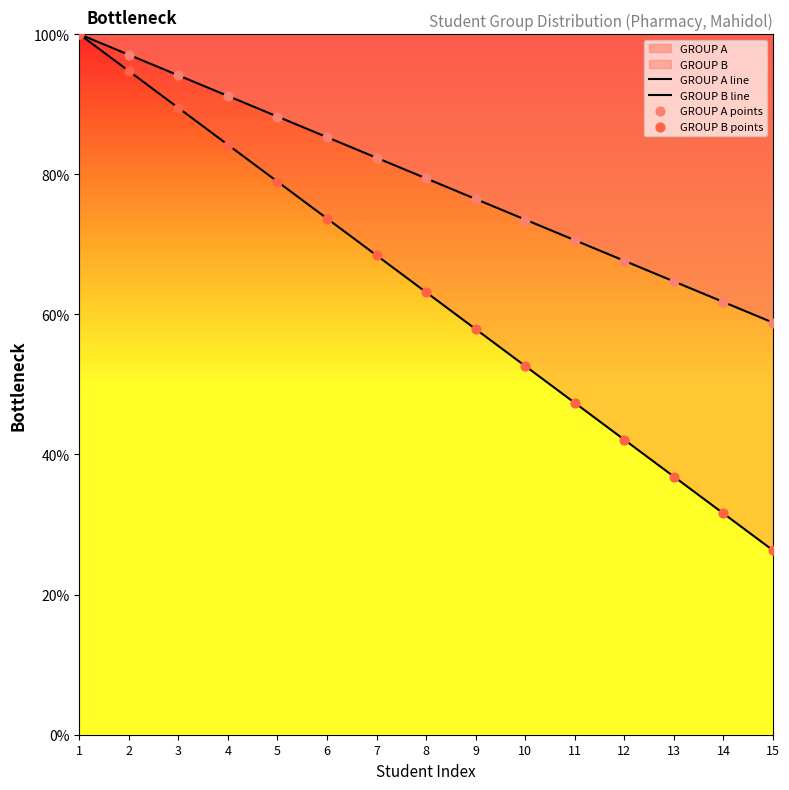

What are all the series names shown in the legend?

GROUP A, GROUP B